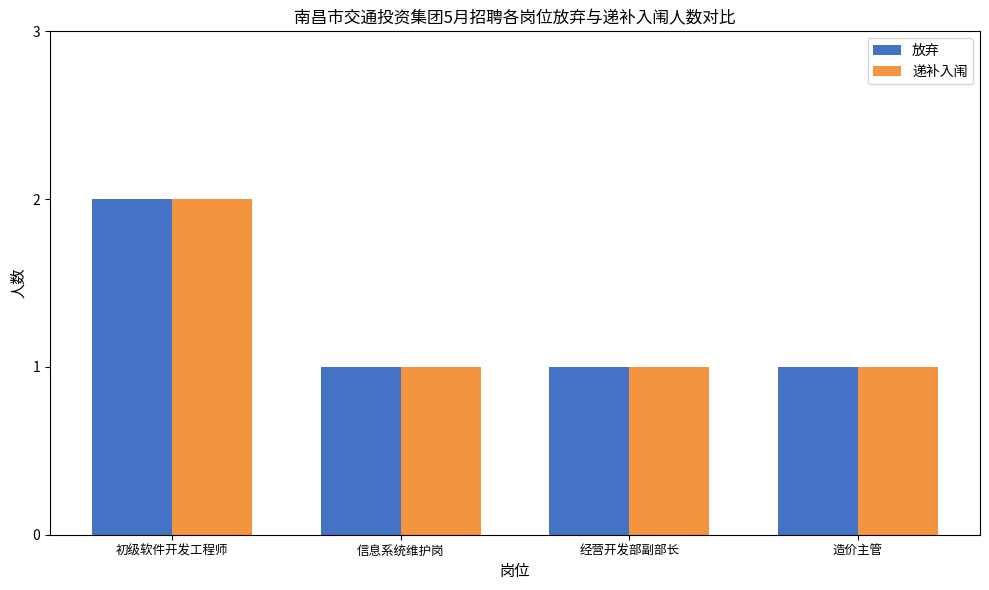

Reading left to right, list all the values displayed in this chart.

放弃: 初级软件开发工程师=2	信息系统维护岗=1	经营开发部副部长=1	造价主管=1
递补入闱: 初级软件开发工程师=2	信息系统维护岗=1	经营开发部副部长=1	造价主管=1